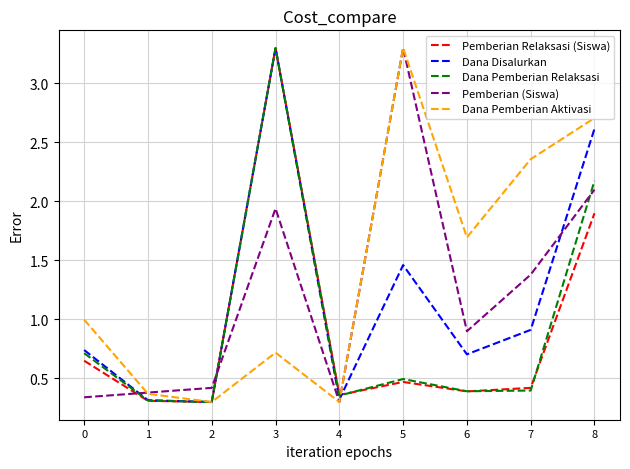

True or false: Pemberian (Siswa) and Pemberian Relaksasi (Siswa) cross at least once.

True